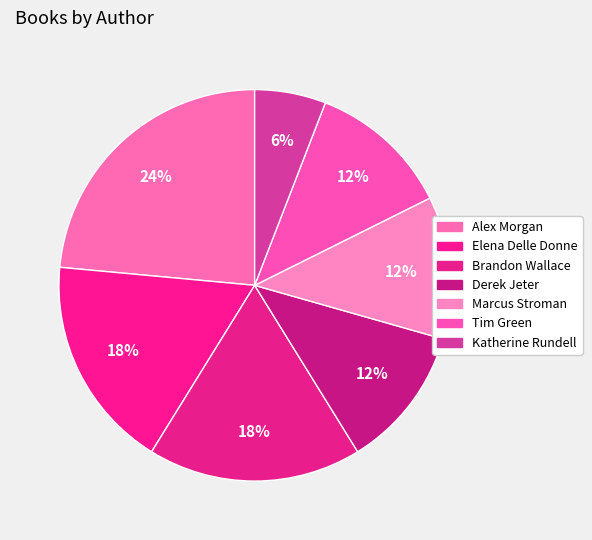

What is the ratio of the value at Elena Delle Donne to the value at Katherine Rundell?

3.0